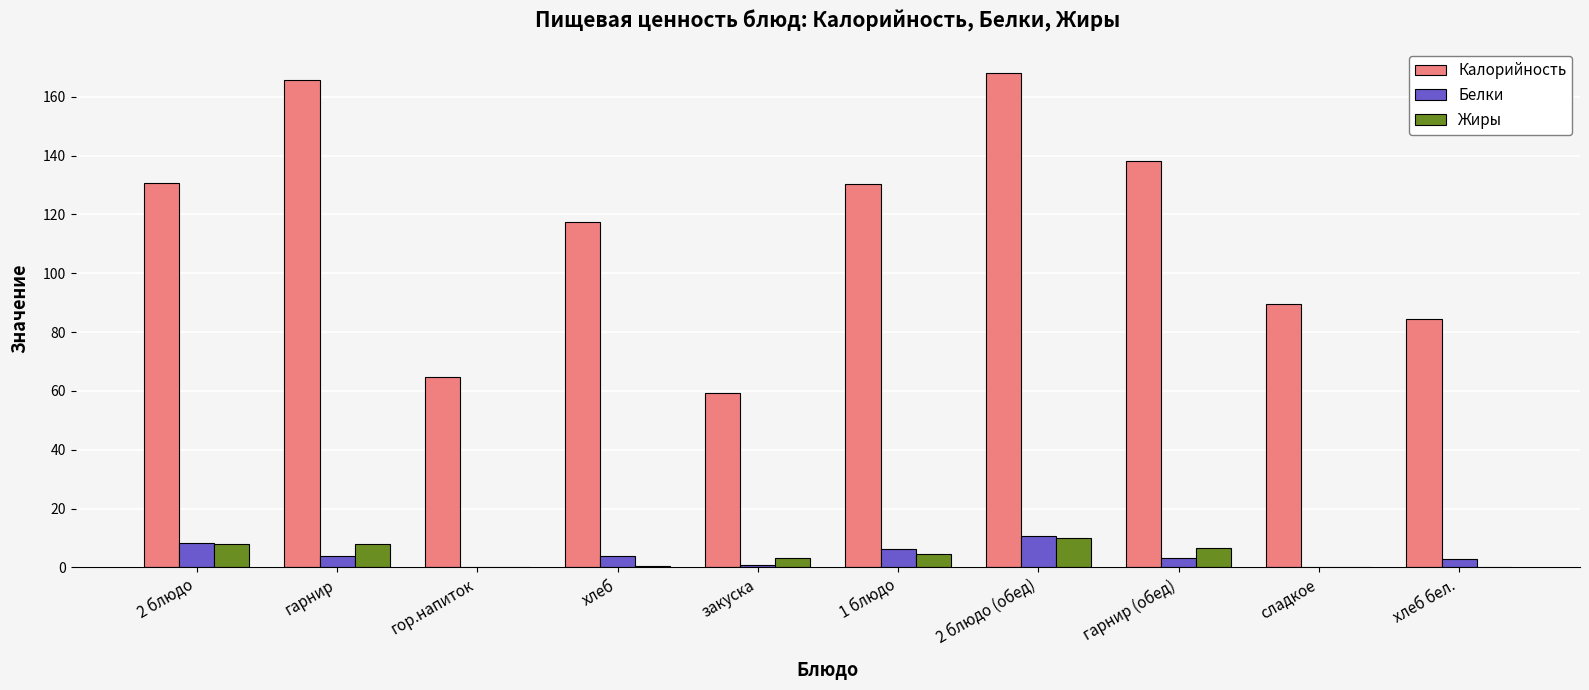

What is the greatest value displayed?

168.0